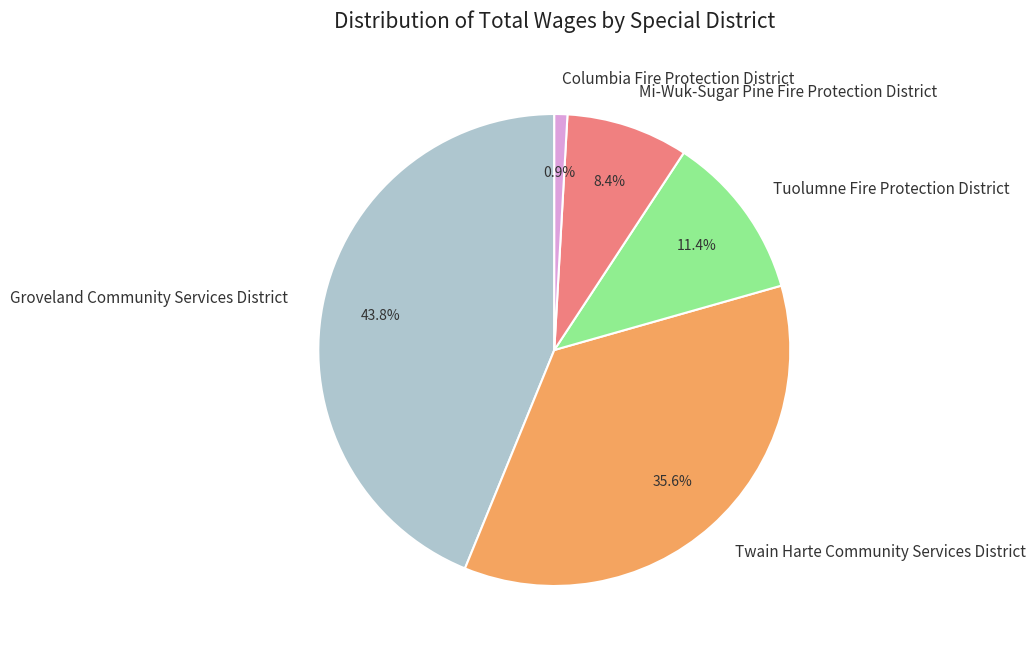

Is there any slice that represents more than half of the pie?

No